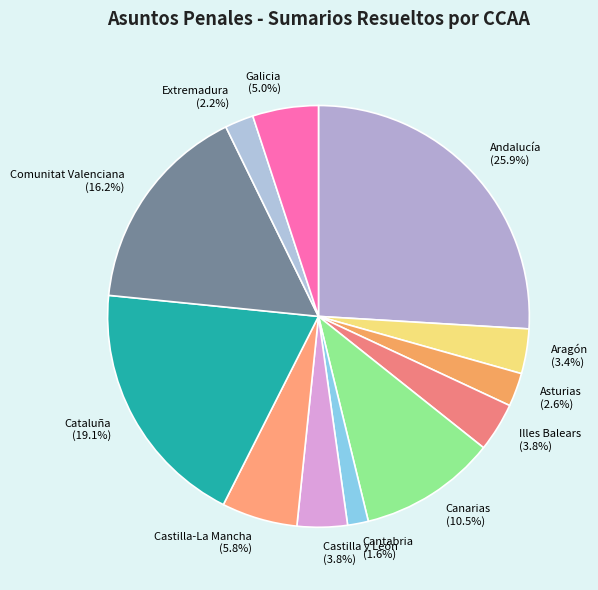

Does any single category account for the majority?

No